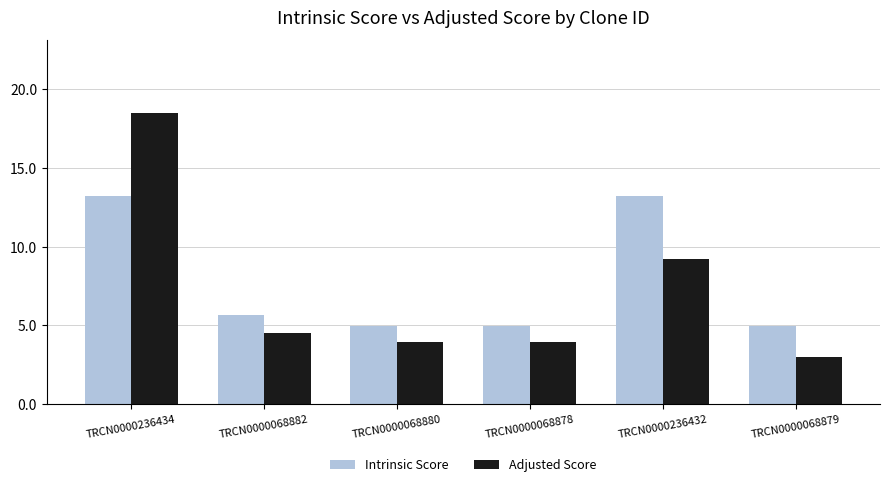

What is the sum of the Intrinsic Score values at TRCN0000068880 and TRCN0000068878?

9.9